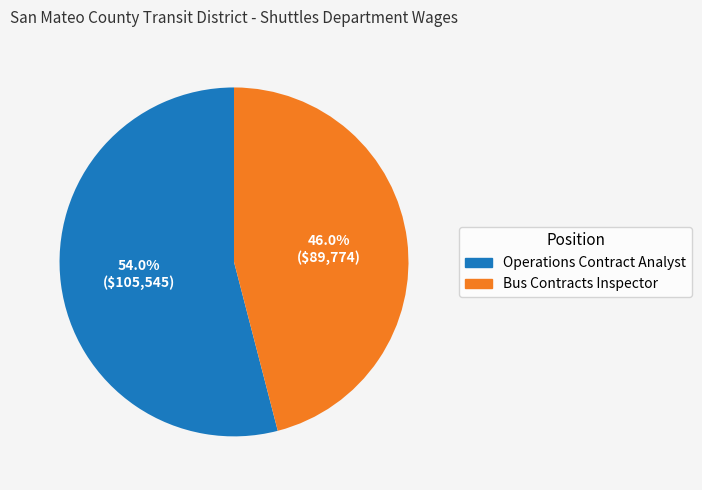

Between Operations Contract Analyst and Bus Contracts Inspector, which is larger?

Operations Contract Analyst